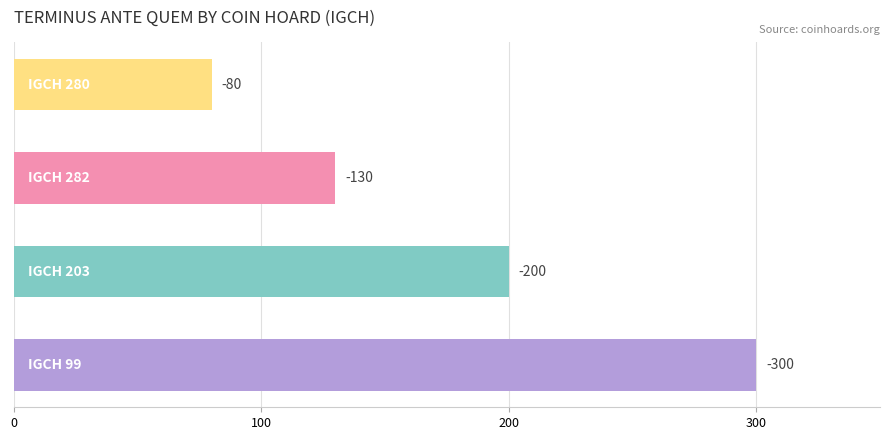

How many bars are there in total?

4